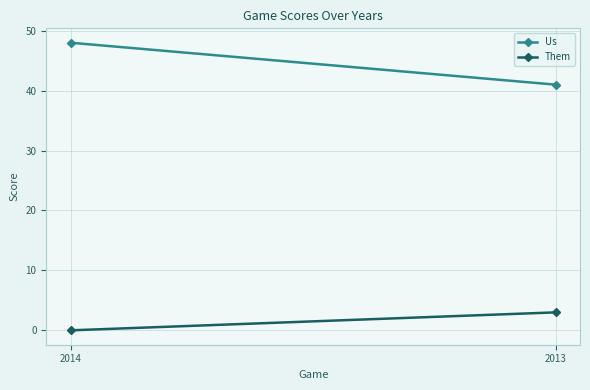

List the series in order of their peak value, lowest first.

Them, Us